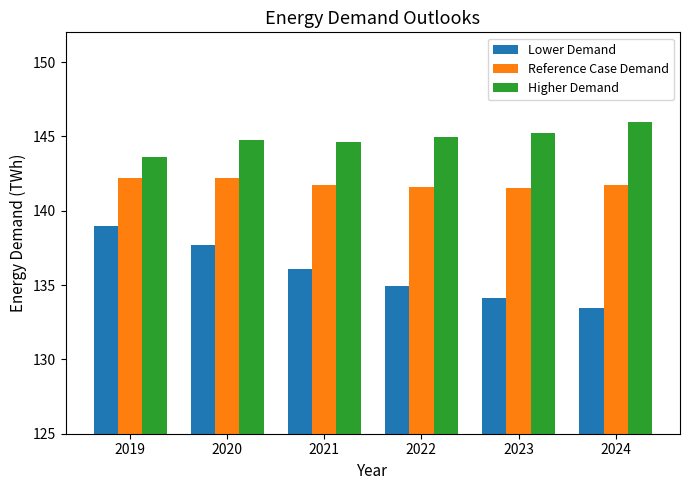

Does the chart contain any negative values?

No